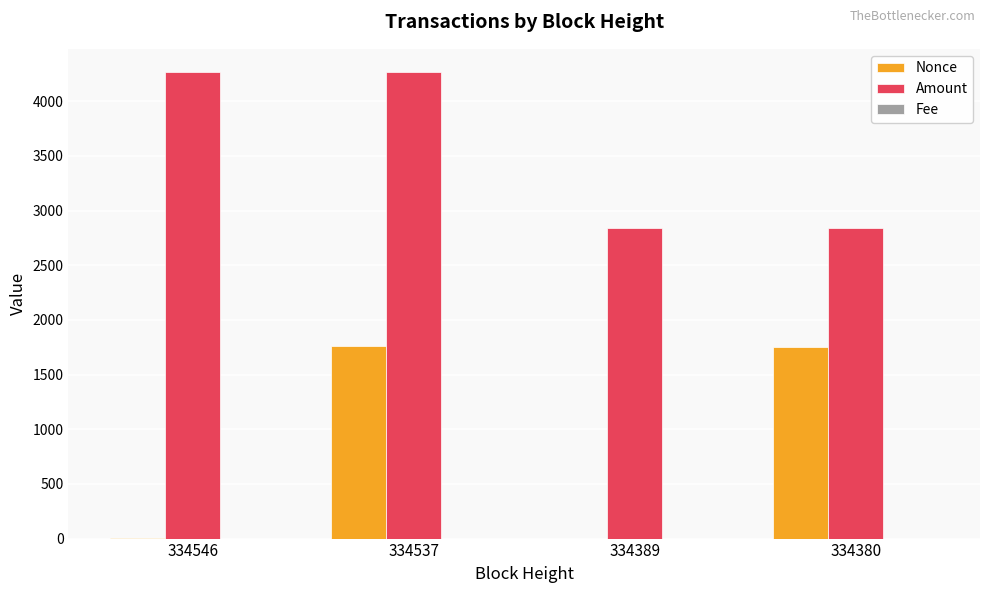

True or false: Amount has a value of 6298.4 at 334537.

False